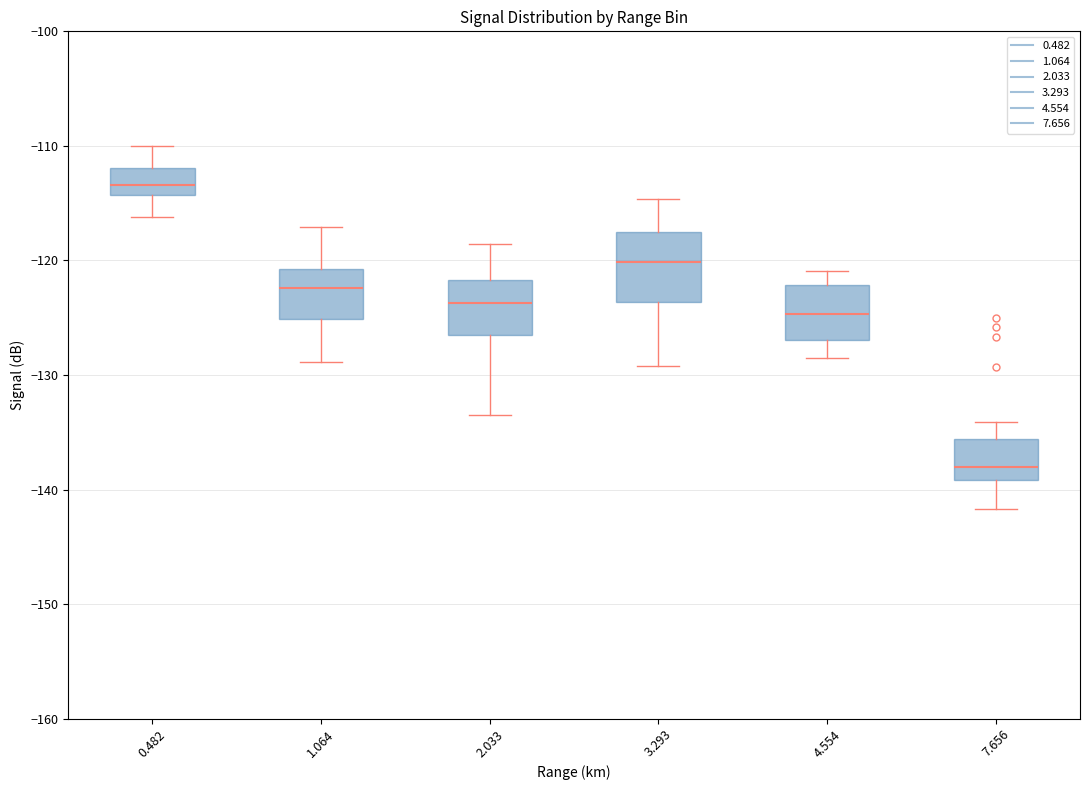

Which box is the tallest, from its lower edge to its upper edge?

3.293